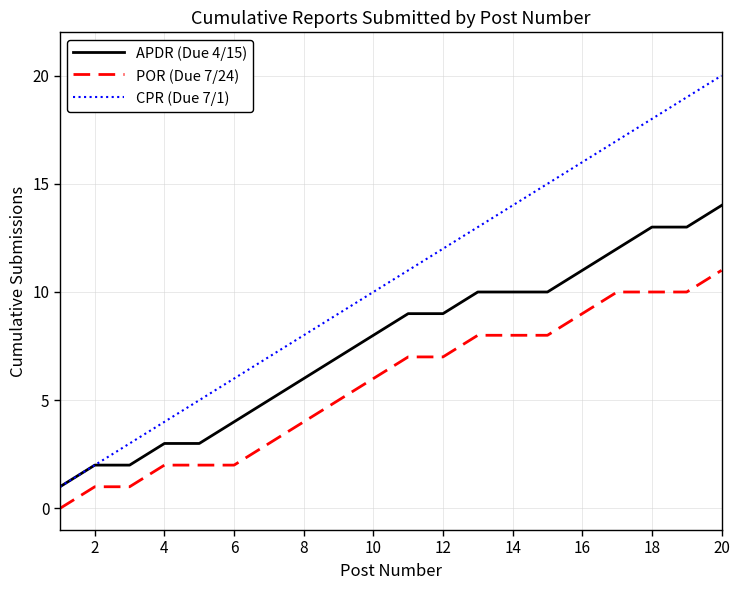

What is the maximum value shown in the chart?

20